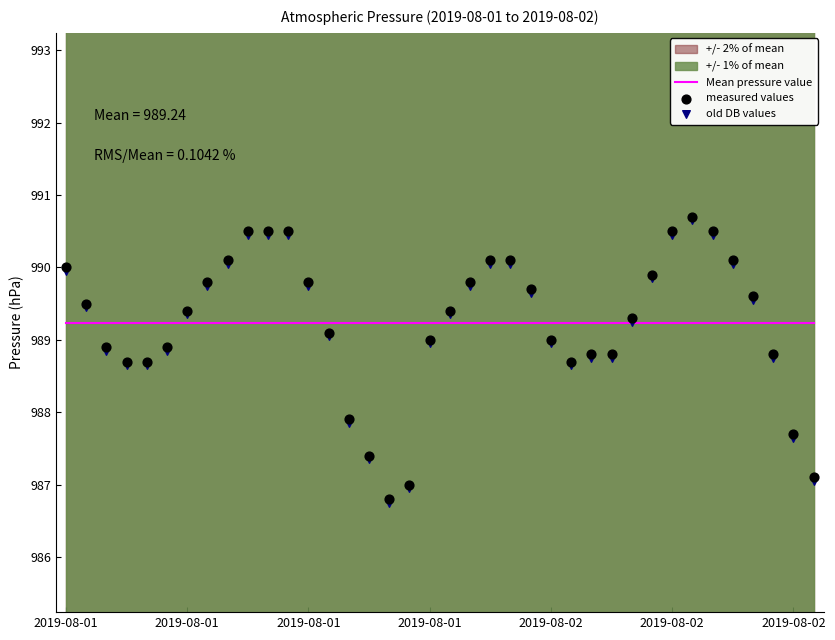

At which category is the sum across all series the highest?

31